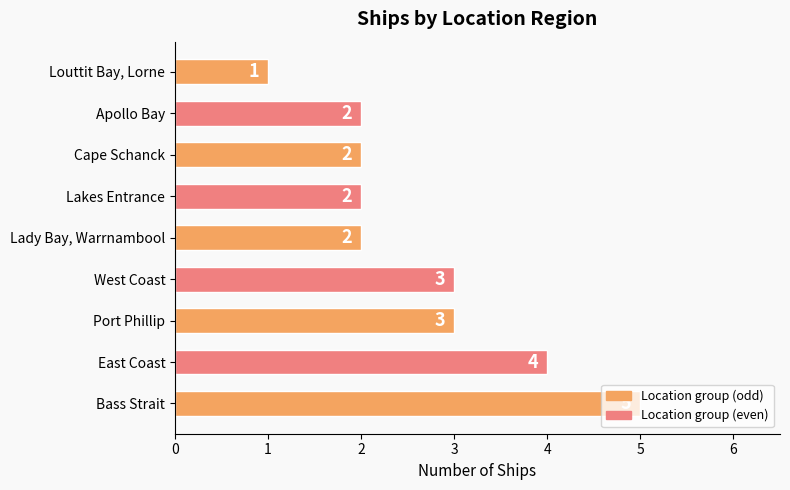

How many values are below 2?

1